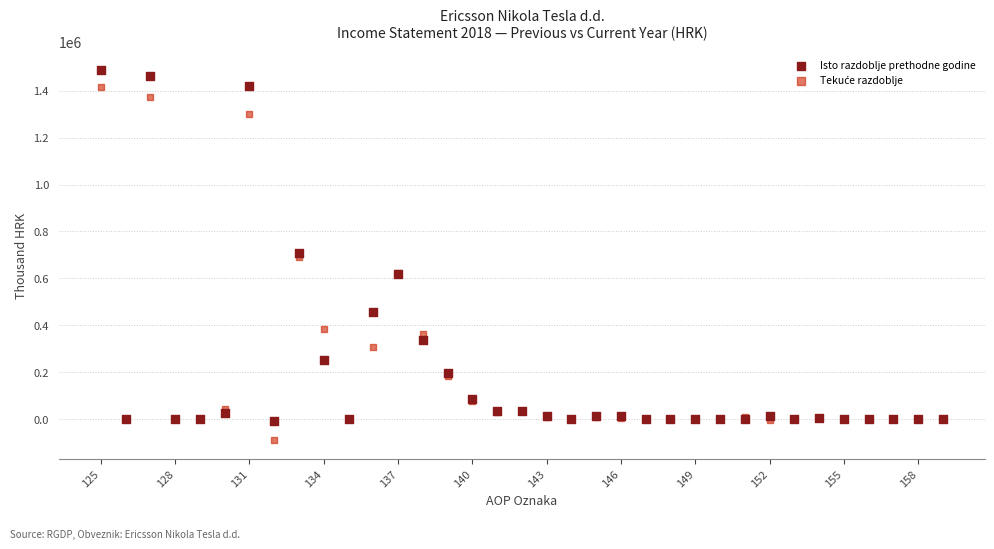

In the Isto razdoblje prethodne godine series, what Y value is closest to 740571?

710007.1